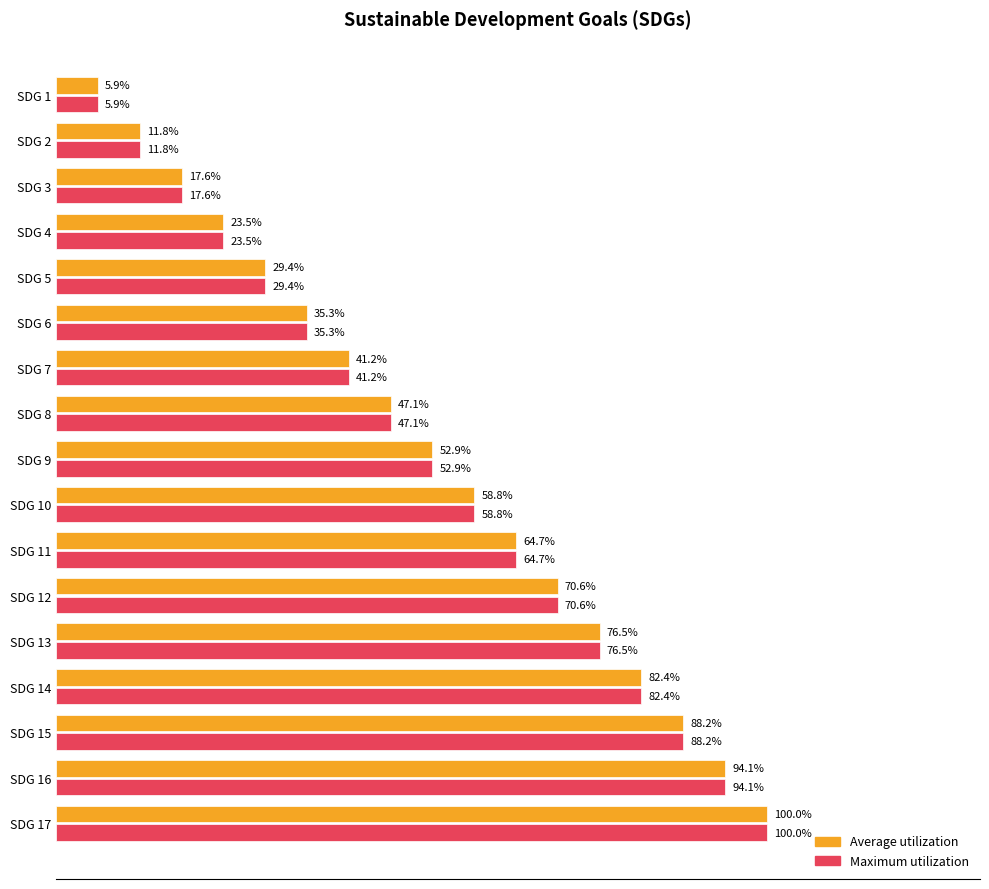

Which label corresponds to the largest value in the chart?

SDG 17